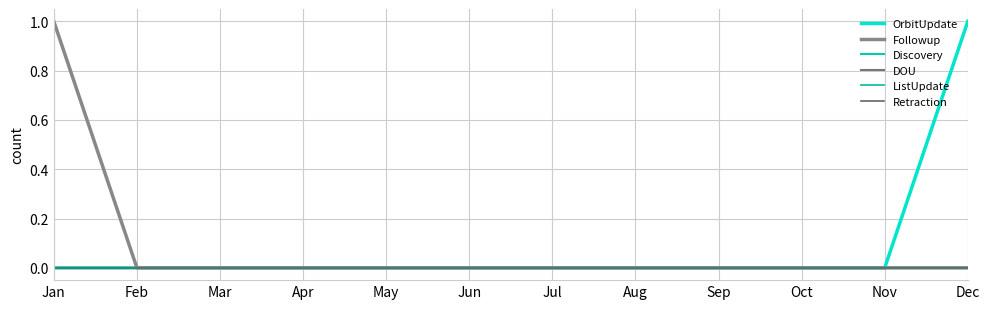

Does the chart display data point markers on the line(s)?

No